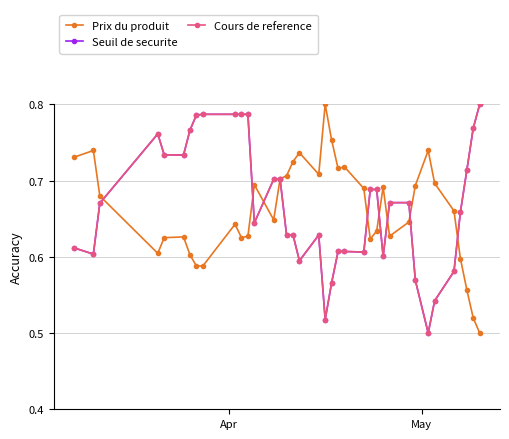

Reading left to right, what are all the values shown in this chart?

Prix du produit: 0.7	0.7	0.7	0.6	0.6	0.6	0.6	0.6	0.6	0.6	0.6	0.6	0.7	0.6	0.7	0.7	0.7	0.7	0.7	0.8	0.8	0.7	0.7	0.7	0.6	0.6	0.7	0.6	0.6	0.7	0.7	0.7	0.7	0.6	0.6	0.5	0.5
Seuil de securite: 0.6	0.6	0.7	0.8	0.7	0.7	0.8	0.8	0.8	0.8	0.8	0.8	0.6	0.7	0.7	0.6	0.6	0.6	0.6	0.5	0.6	0.6	0.6	0.6	0.7	0.7	0.6	0.7	0.7	0.6	0.5	0.5	0.6	0.7	0.7	0.8	0.8
Cours de reference: 0.6	0.6	0.7	0.8	0.7	0.7	0.8	0.8	0.8	0.8	0.8	0.8	0.6	0.7	0.7	0.6	0.6	0.6	0.6	0.5	0.6	0.6	0.6	0.6	0.7	0.7	0.6	0.7	0.7	0.6	0.5	0.5	0.6	0.7	0.7	0.8	0.8